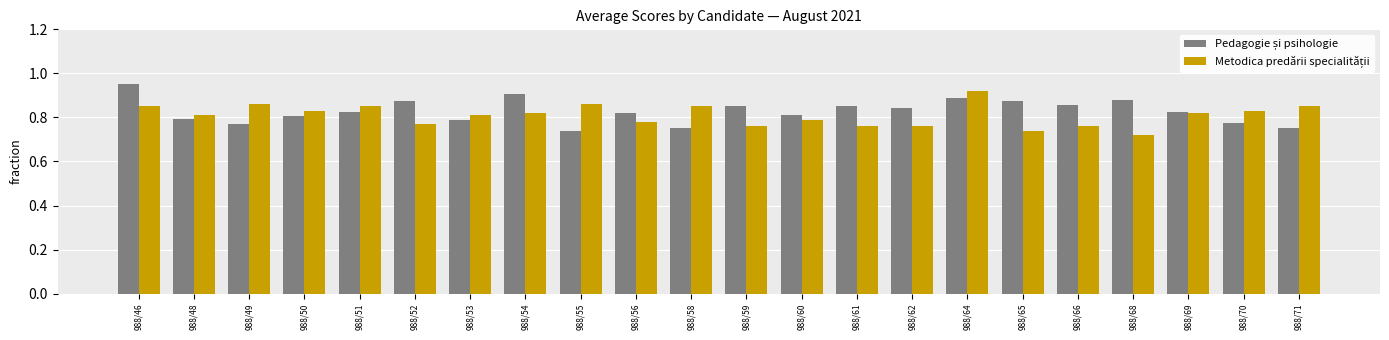

Which category has the lowest value across all series?

988/68